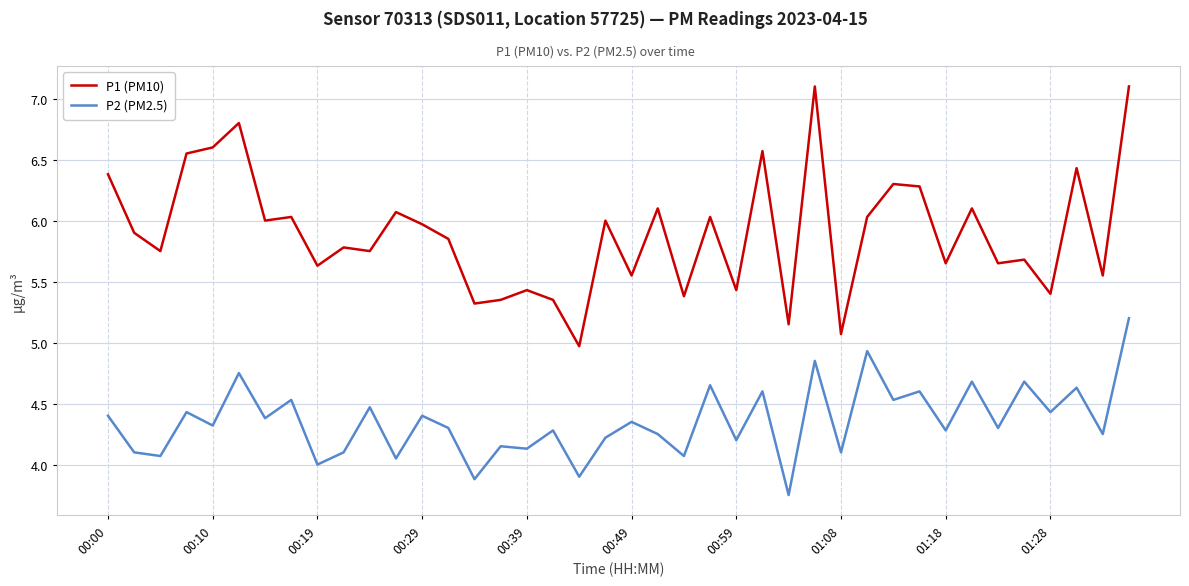

Which series has the largest total across all categories?

P1 (PM10)